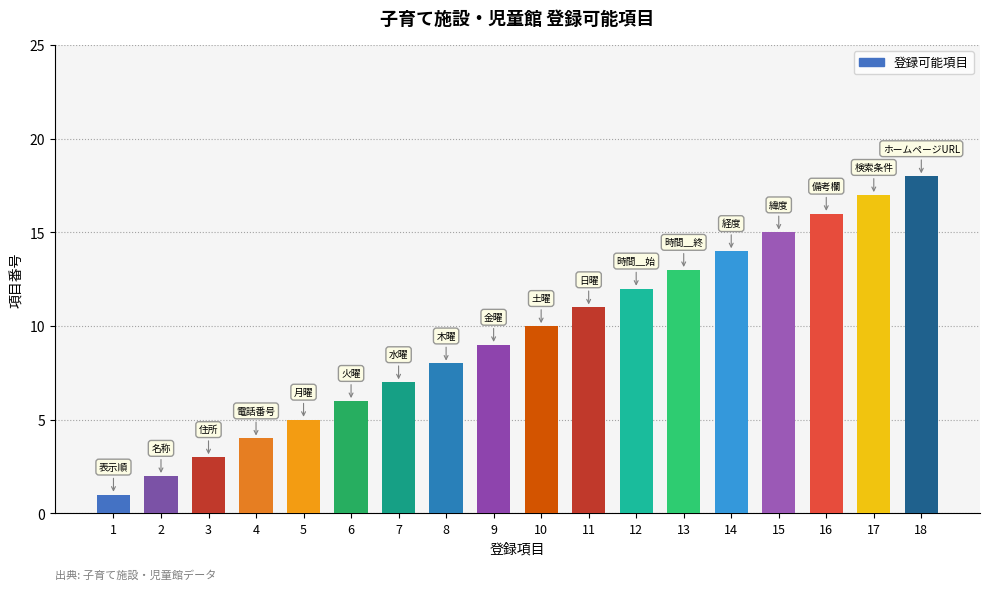

Approximately how many times larger is the value at 5 compared to 15?

0.3